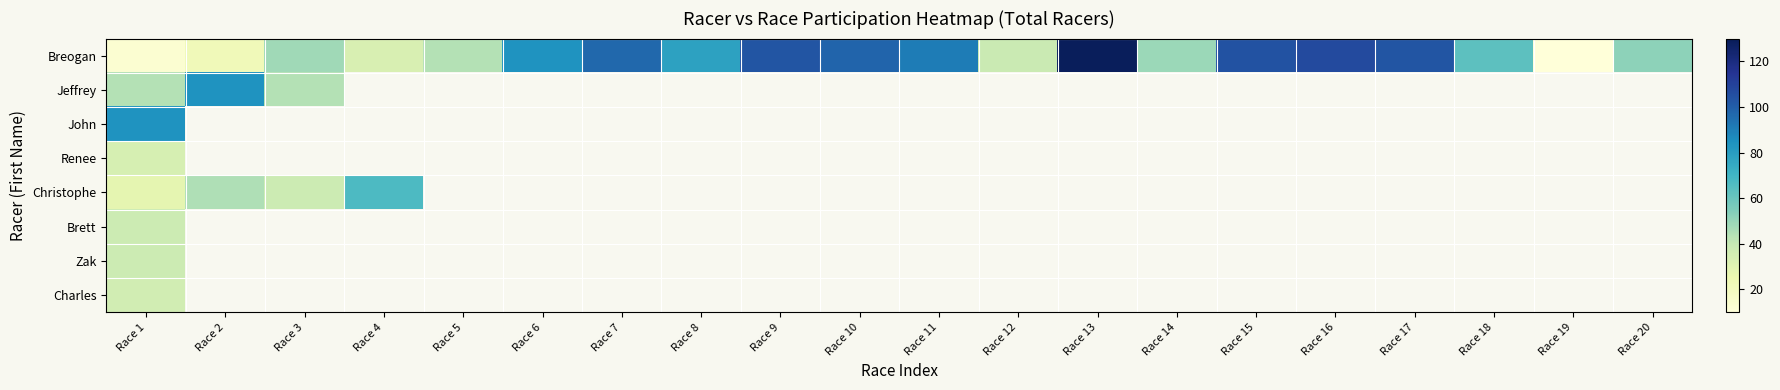

What is the lowest value of the Christophe series?

28.0